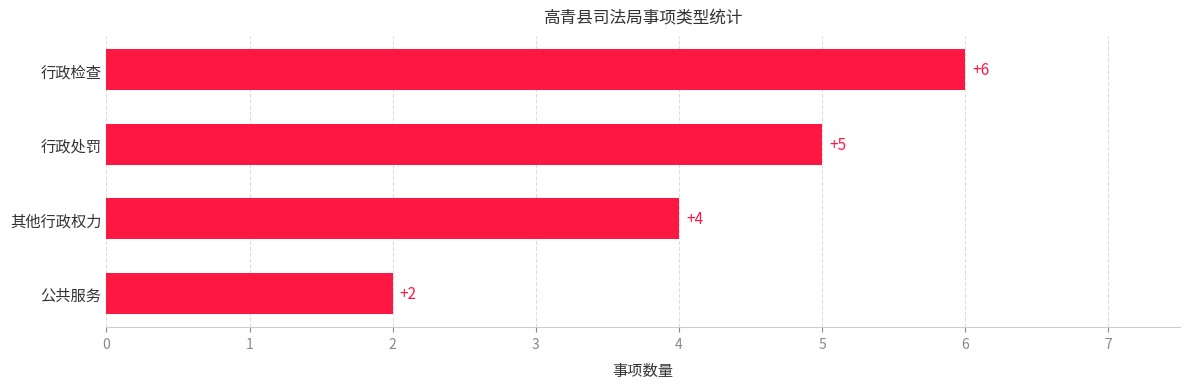

Reading bottom to top, extract all data points from this chart.

公共服务=2	其他行政权力=4	行政处罚=5	行政检查=6